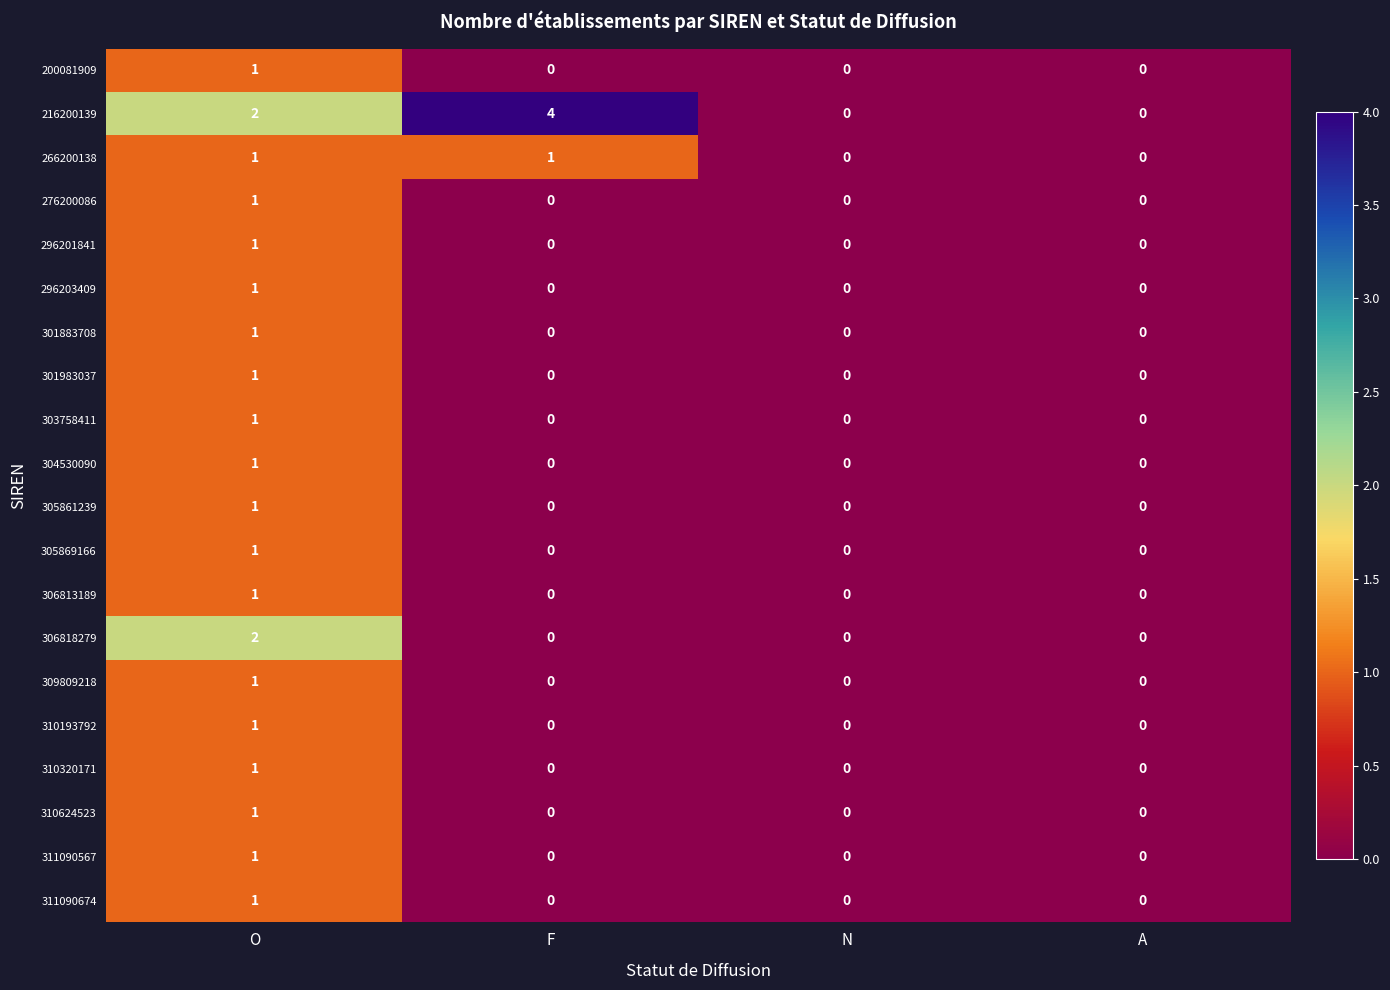

At which category is the sum across all series the highest?

O